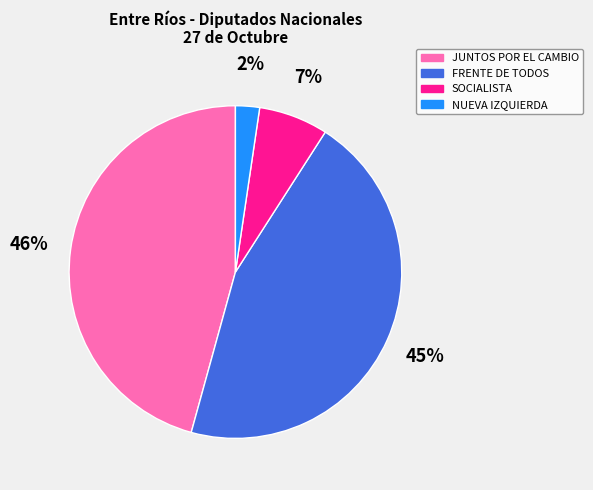

Combined, do FRENTE DE TODOS and SOCIALISTA account for over 50%?

Yes